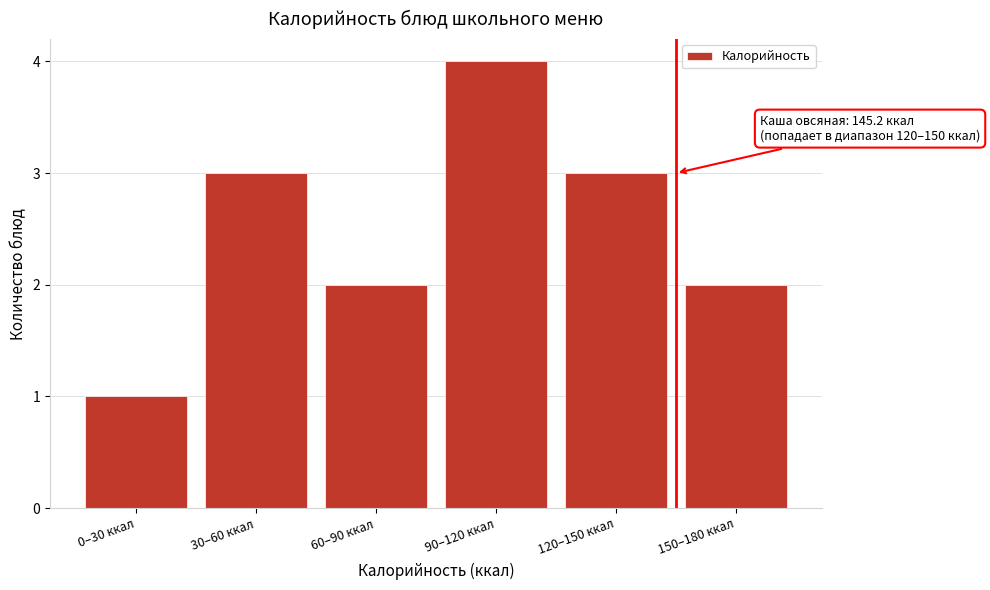

Reading left to right, what are all the values shown in this chart?

0–30 ккал=1	30–60 ккал=3	60–90 ккал=2	90–120 ккал=4	120–150 ккал=3	150–180 ккал=2